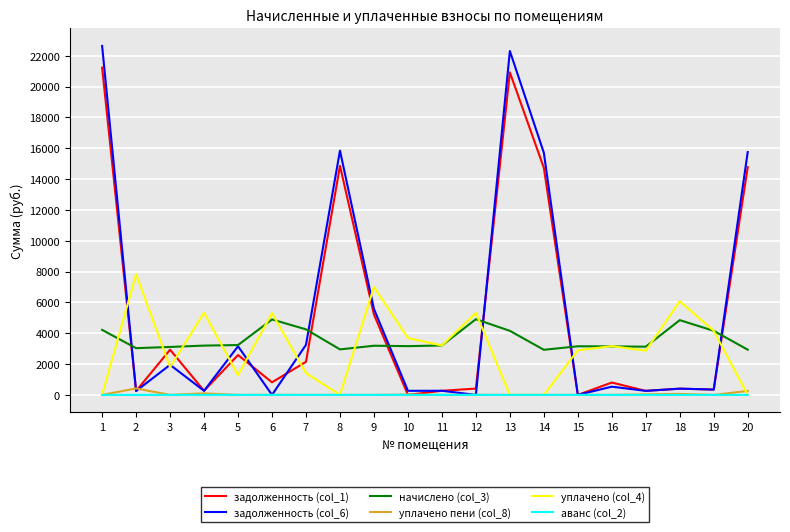

Which series changed the most between 10 and 14?

задолженность (col_6)